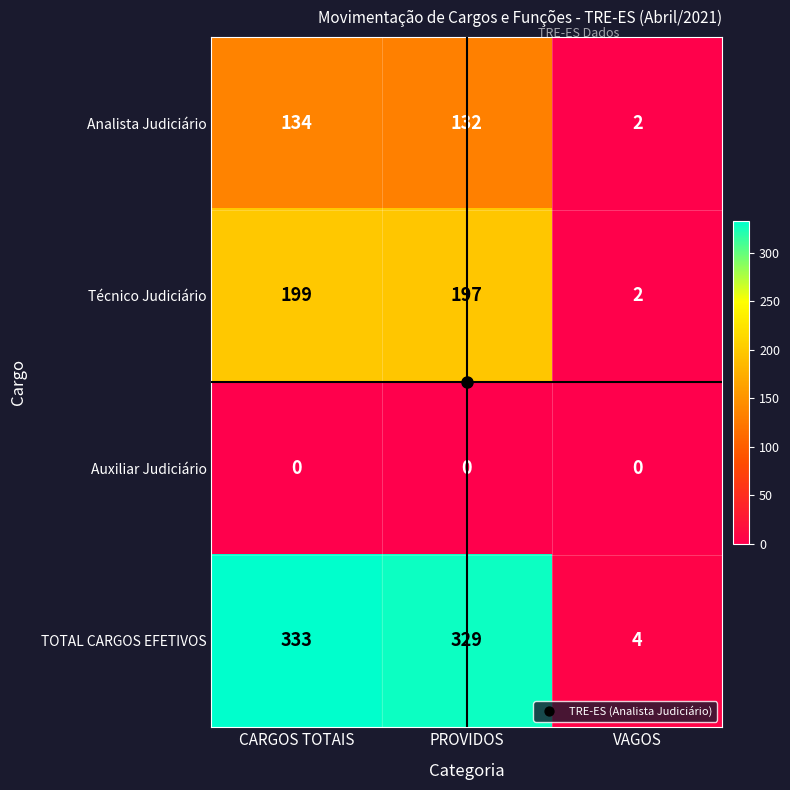

Is it true that Analista Judiciário equals 1 at VAGOS?

False